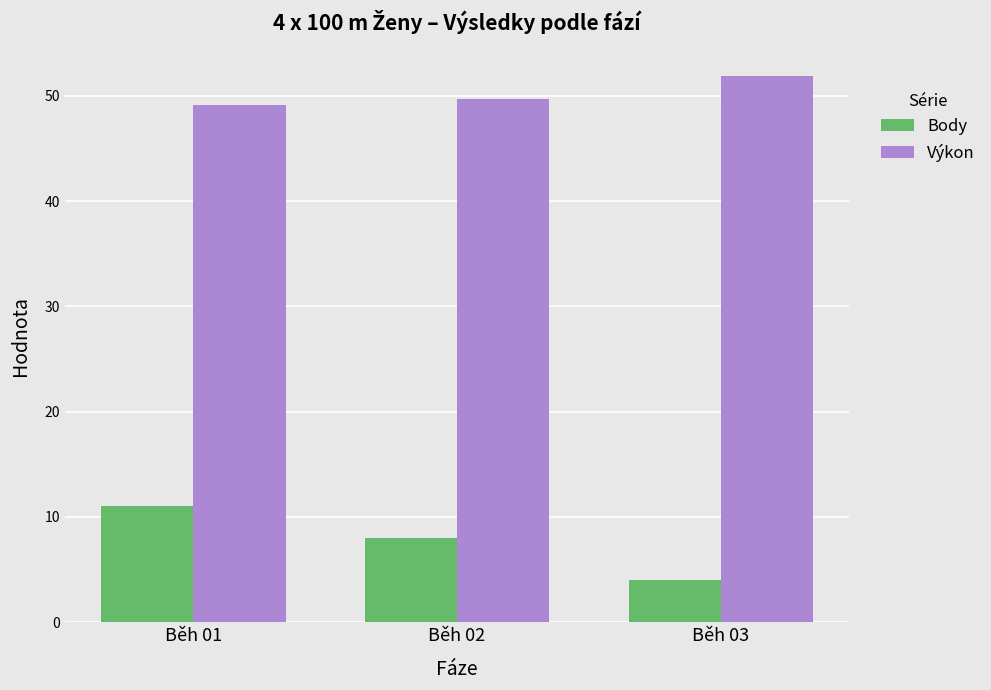

What is the lowest value of the Body series?

4.0